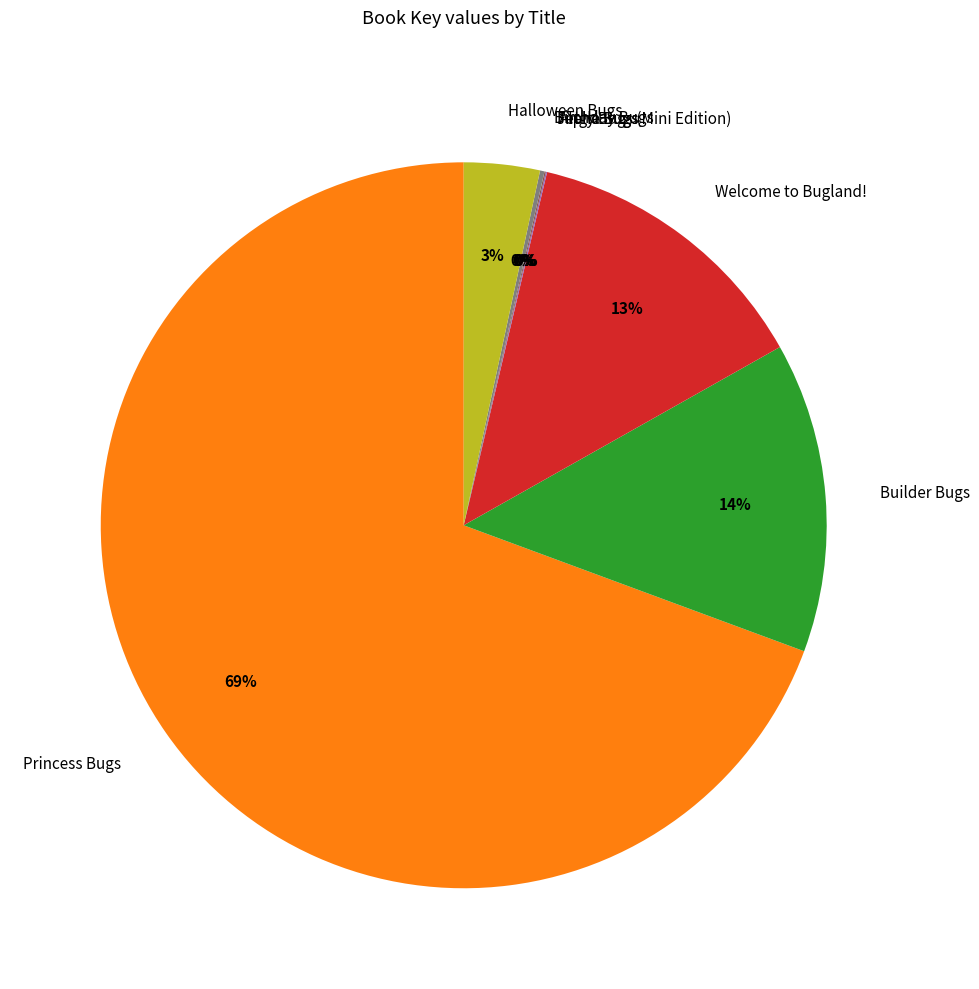

True or false: Builder Bugs accounts for 14% of the total.

True